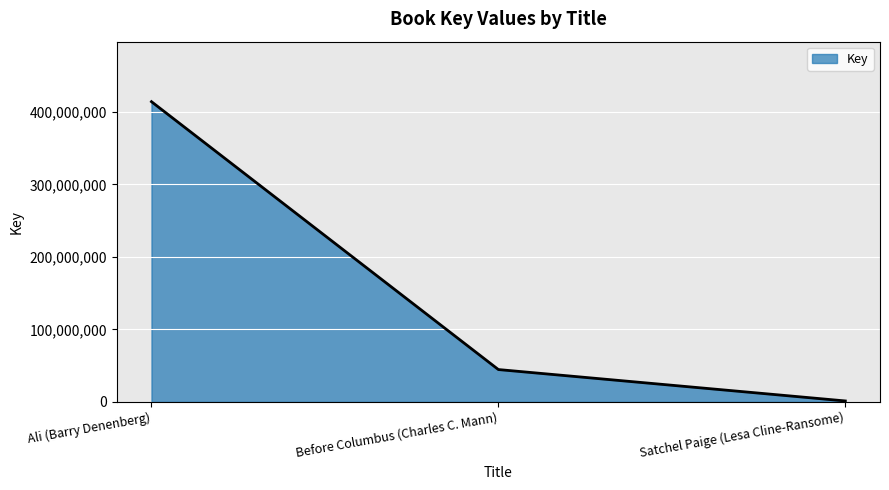

What is the maximum value shown in the chart?

414339473